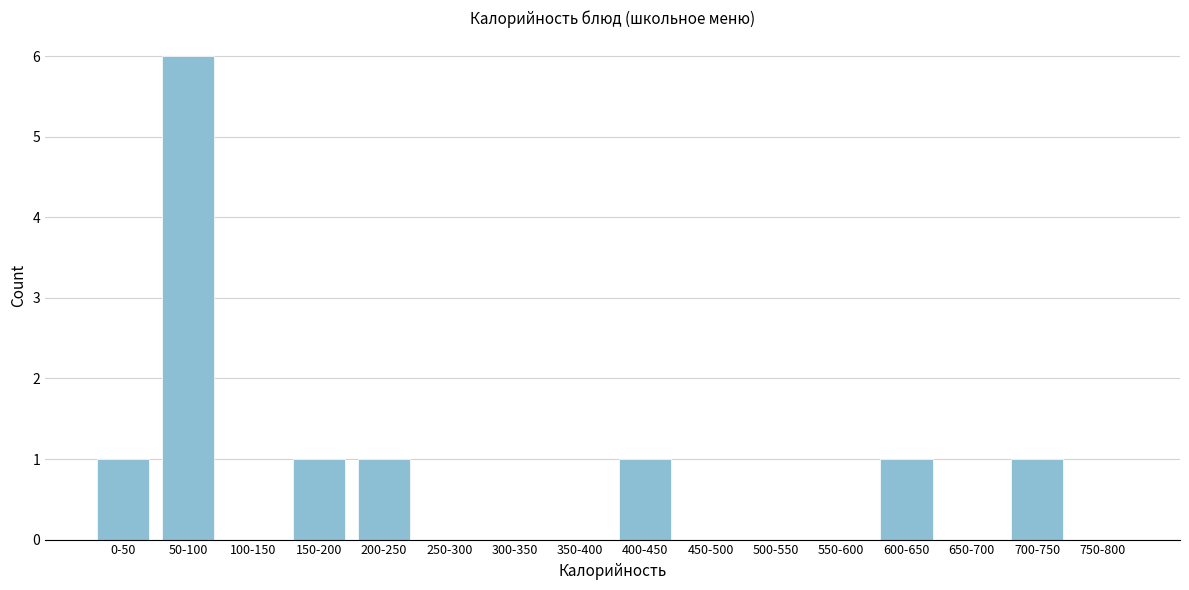

Reading left to right, list all the values displayed in this chart.

0-50=1	50-100=6	100-150=0	150-200=1	200-250=1	250-300=0	300-350=0	350-400=0	400-450=1	450-500=0	500-550=0	550-600=0	600-650=1	650-700=0	700-750=1	750-800=0